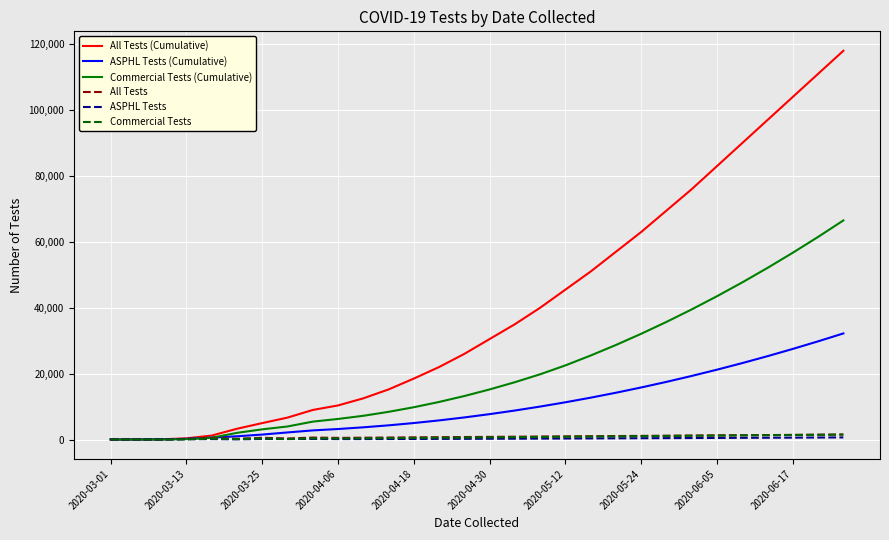

Which series has the largest total across all categories?

All Tests (Cumulative)